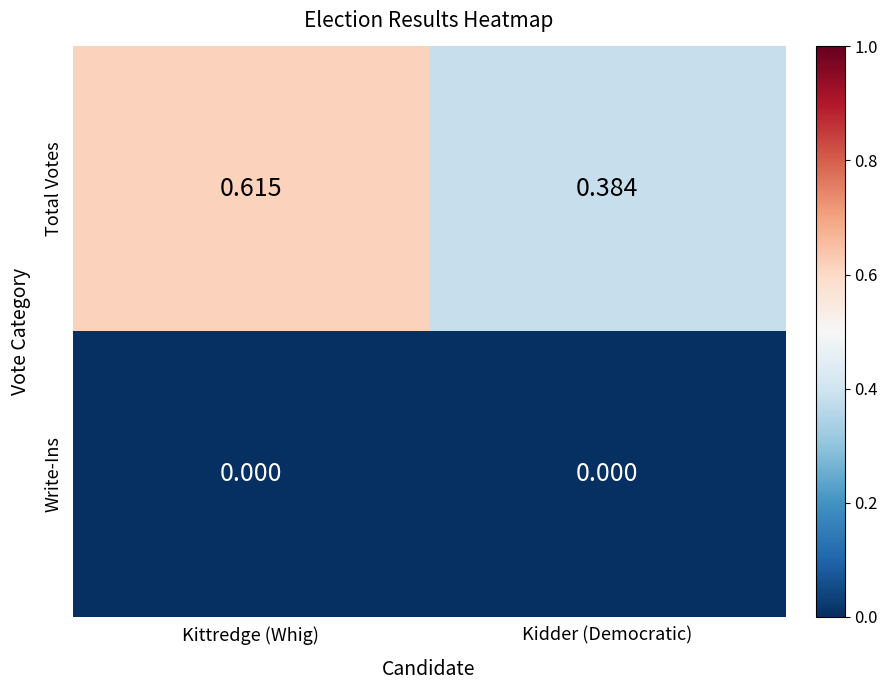

Which series changed the most between Kittredge (Whig) and Kidder (Democratic)?

Total Votes